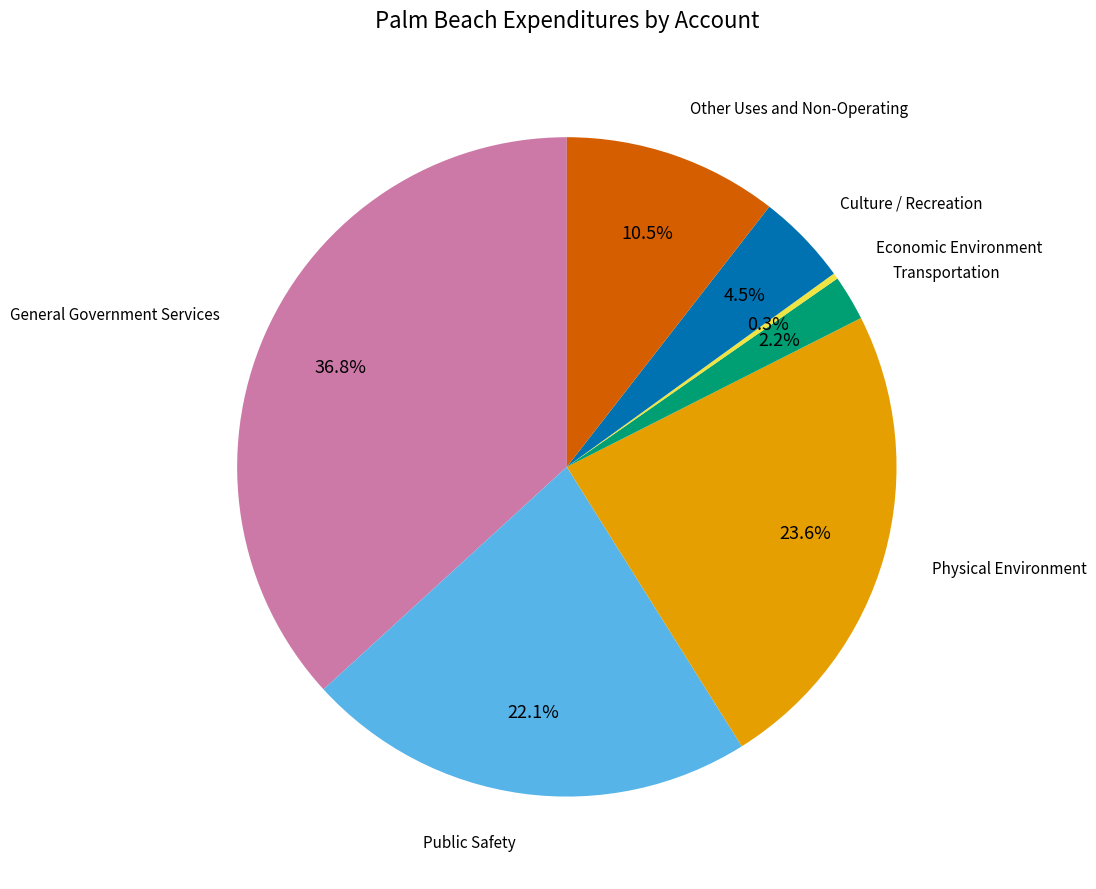

Is there a majority slice in this chart?

No